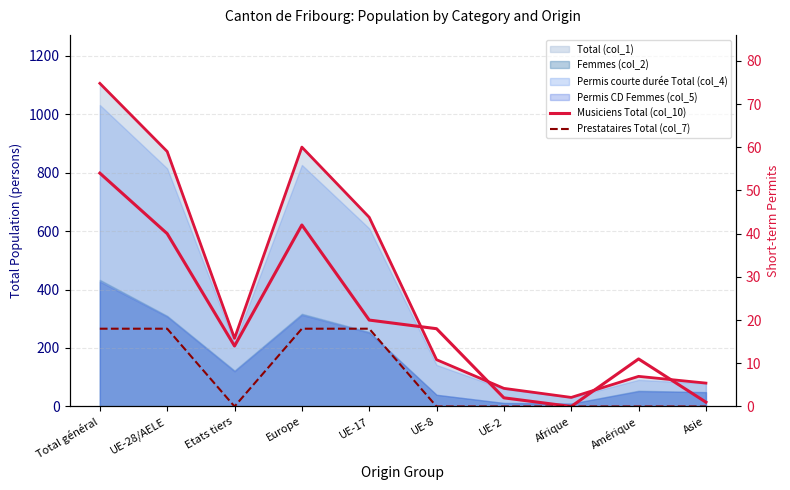

How many interior local peaks does the Musiciens Total (col_10) series have?

2